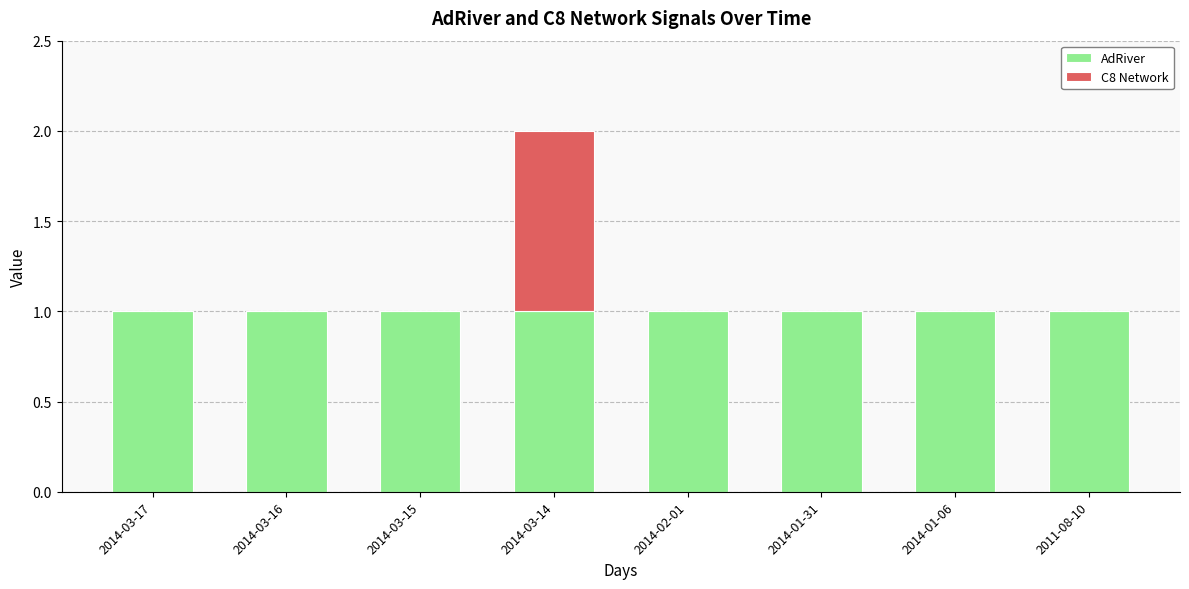

At which category is the sum across all series the highest?

2014-03-14